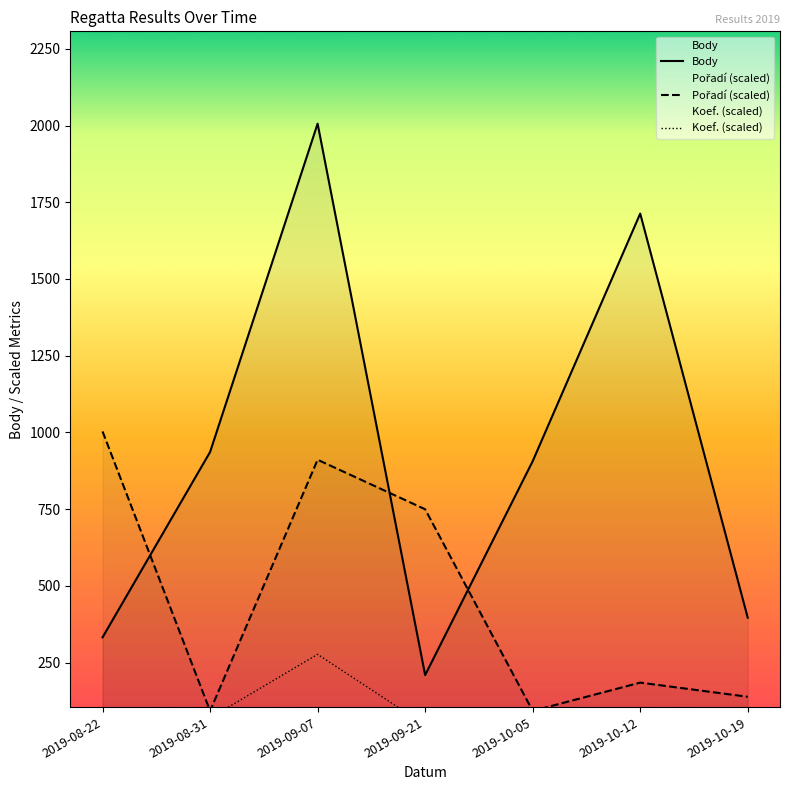

Reading left to right, what are all the values shown in this chart?

Body: 332.0	936.0	2006.0	209.0	906.0	1713.0	396.0
Koef.: 46.1	69.2	276.7	46.1	46.1	92.2	46.1
Pořadí: 1003.0	92.2	910.8	749.4	92.2	184.5	138.3